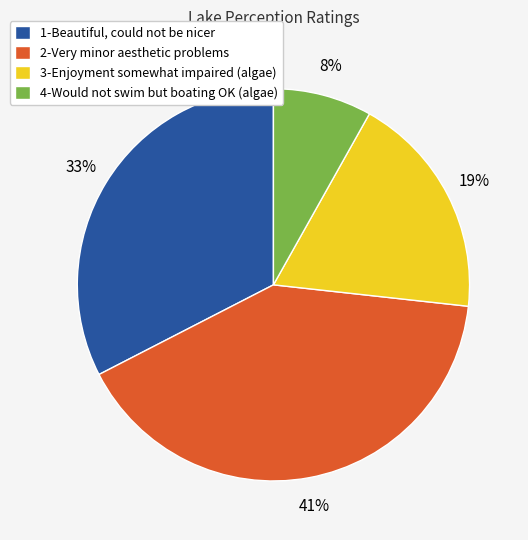

Rank the categories by value from lowest to highest.

4-Would not swim but boating OK (algae), 3-Enjoyment somewhat impaired (algae), 1-Beautiful, could not be nicer, 2-Very minor aesthetic problems